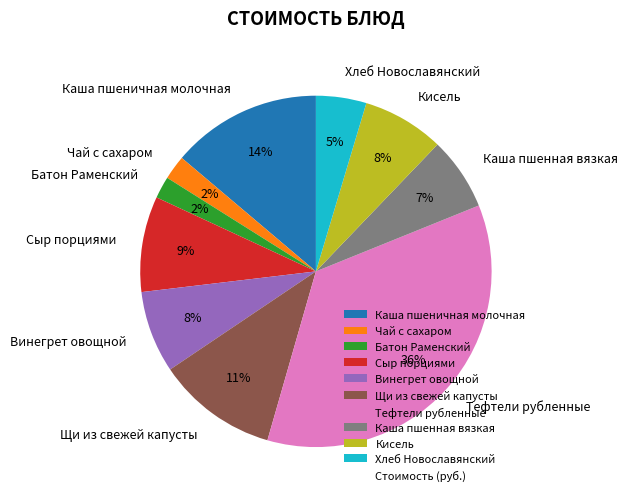

Is there any slice that represents more than half of the pie?

No